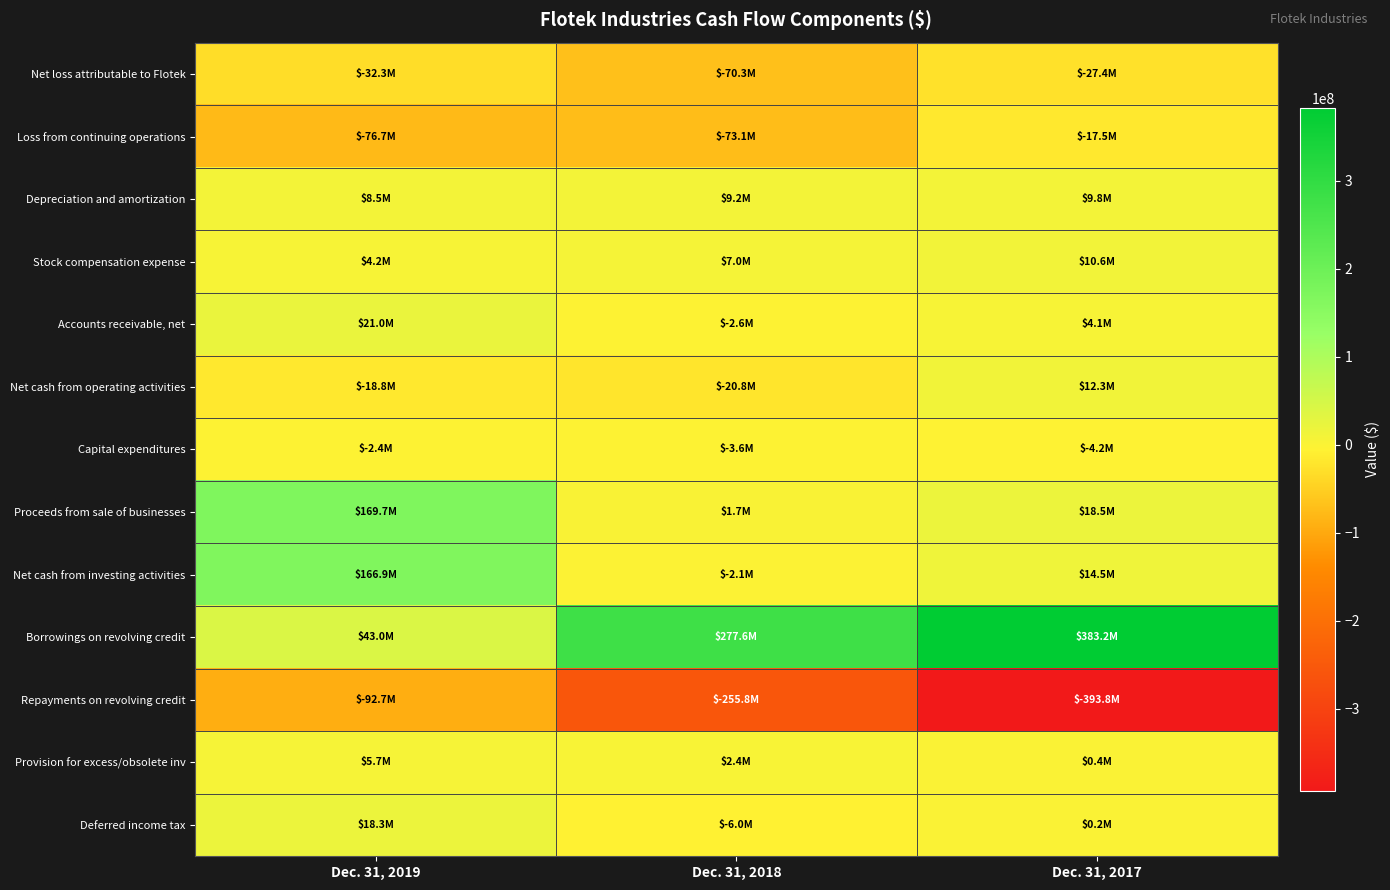

List the series in order of their peak value, lowest first.

Repayments on revolving credit, Net loss attributable to Flotek, Loss from continuing operations, Capital expenditures, Provision for excess/obsolete inv, Depreciation and amortization, Stock compensation expense, Net cash from operating activities, Deferred income tax, Accounts receivable, net, Net cash from investing activities, Proceeds from sale of businesses, Borrowings on revolving credit